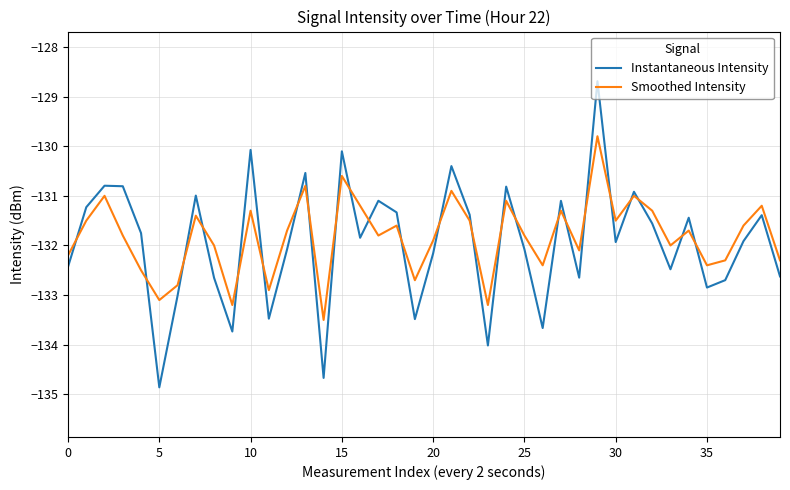

What is the minimum value for Smoothed Intensity?

-133.5